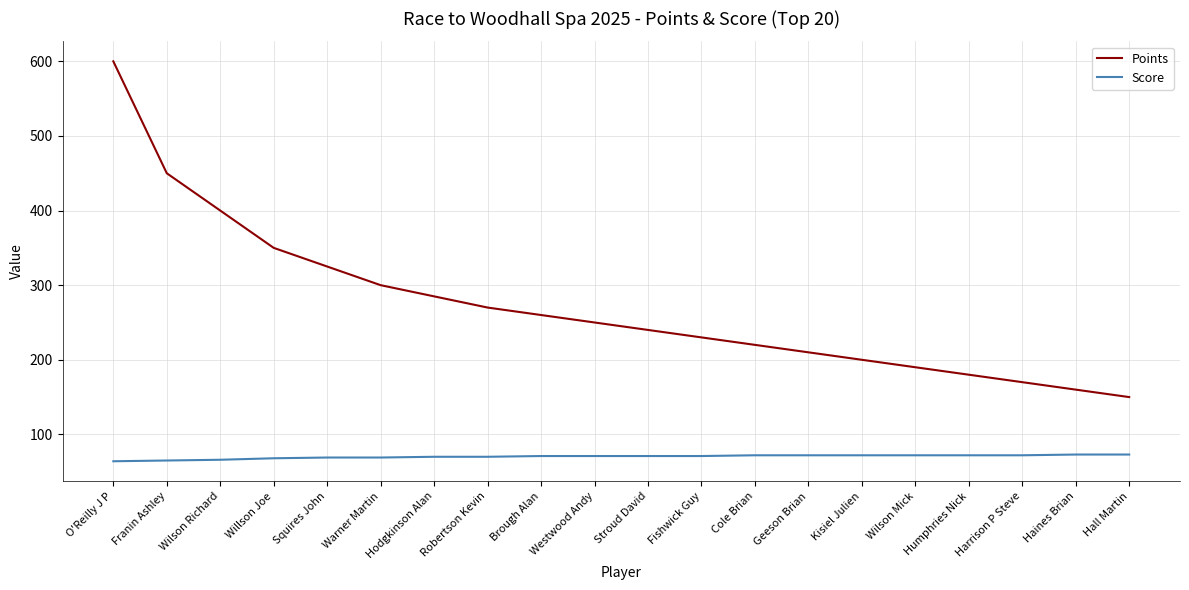

What is the maximum value for Score?

73